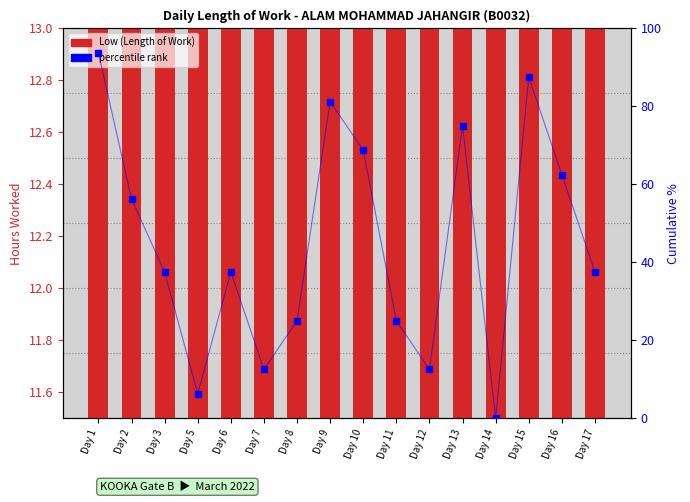

Reading right to left, list all the values displayed in this chart.

Low (Length of Work): 12.2	12.2	12.5	12.1	12.3	12.2	12.2	12.2	12.4	12.2	12.2	12.2	12.2	12.2	12.2	12.5
percentile rank: 37.5	62.5	87.5	0.0	75.0	12.5	25.0	68.8	81.2	25.0	12.5	37.5	6.2	37.5	56.2	93.8